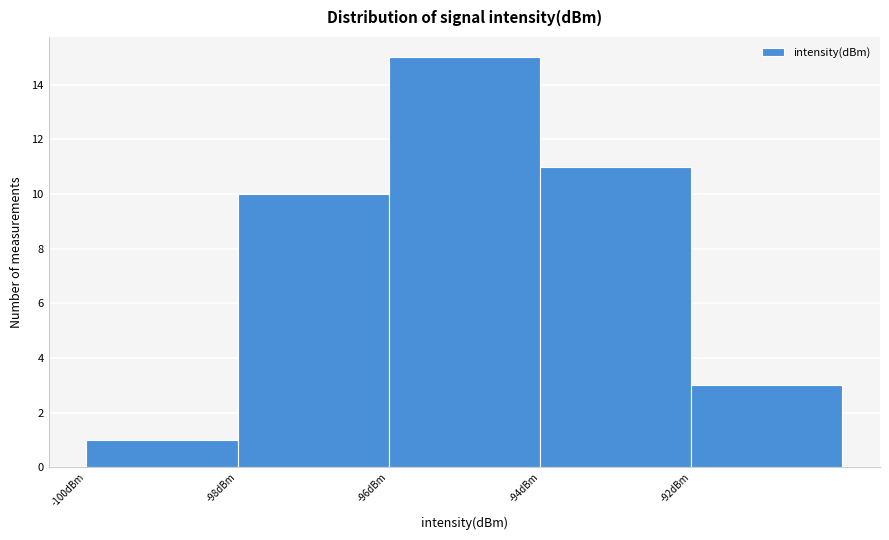

Reading right to left, list all the values displayed in this chart.

3	11	15	10	1